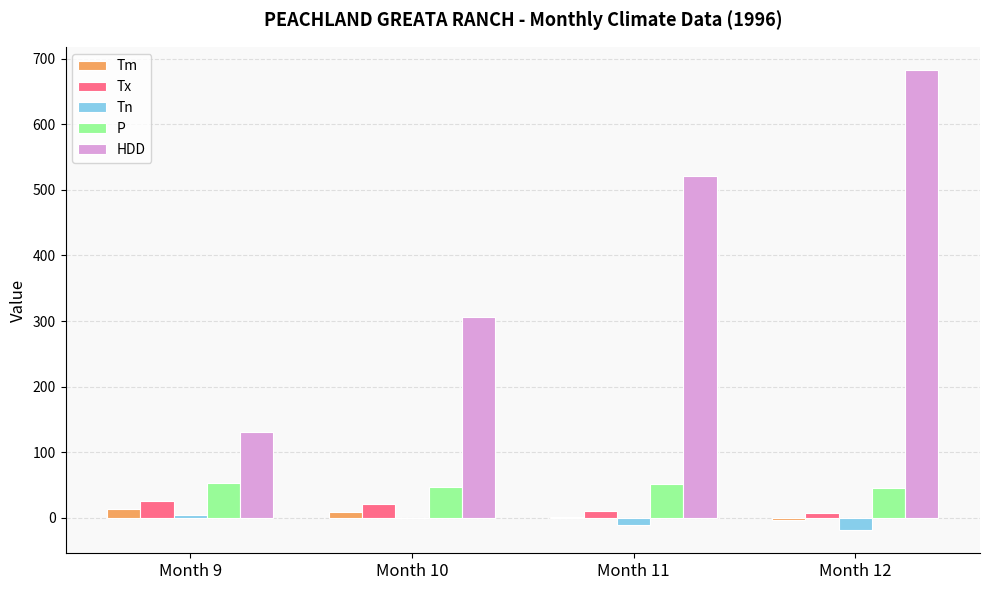

At which category is the sum across all series the highest?

Month 12